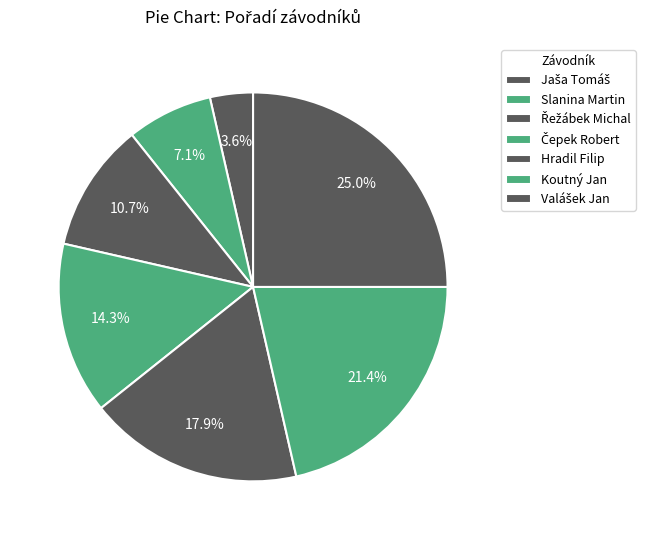

Is it true that Slanina Martin is 7% of the pie?

True